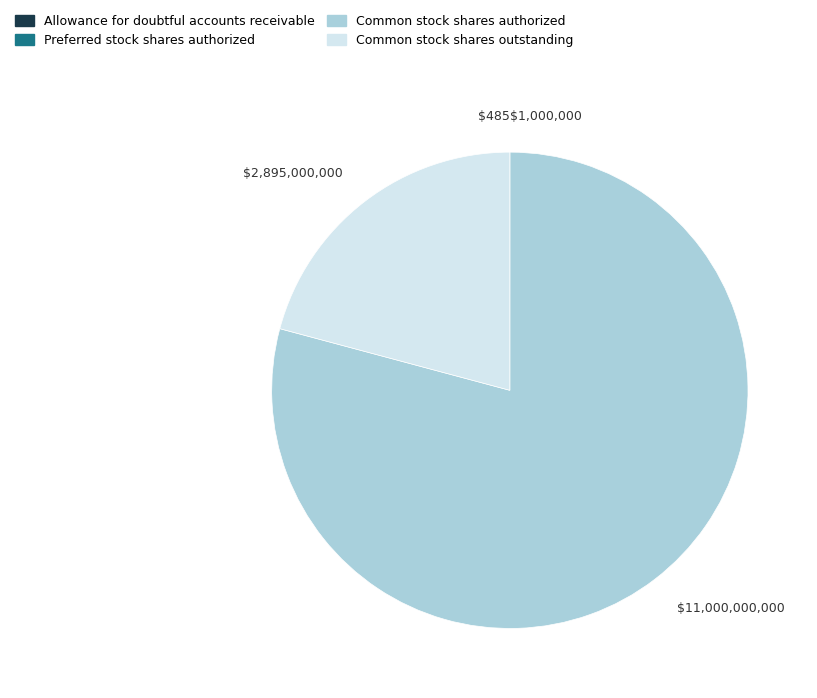

The Common stock shares authorized slice represents 91% of the pie. True or false?

False